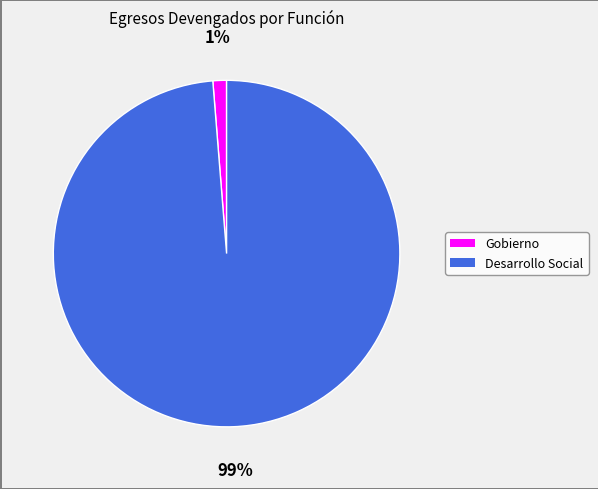

Do Gobierno and Desarrollo Social together represent more than half of the pie?

Yes